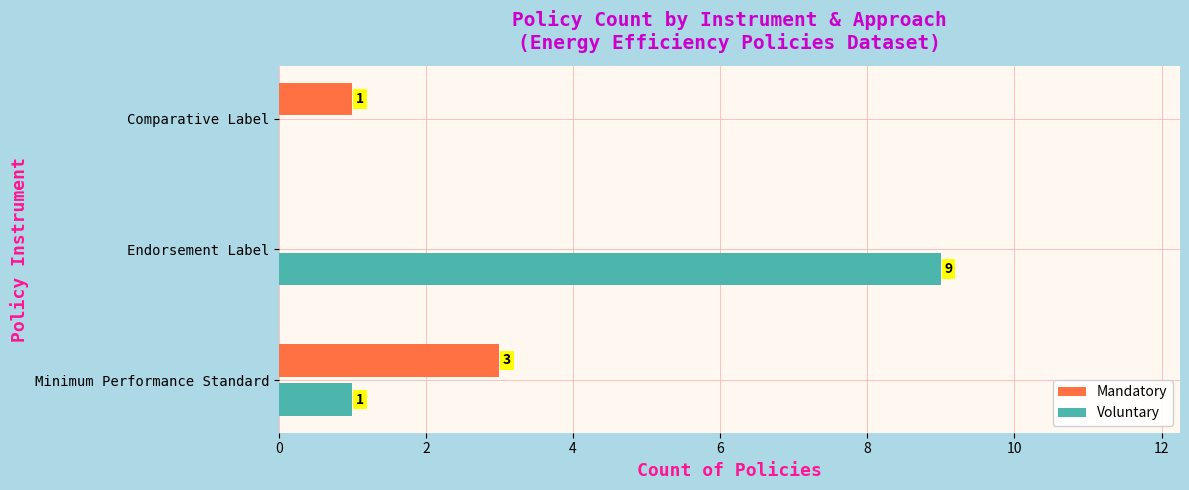

Which series changed the most between Endorsement Label and Comparative Label?

Voluntary